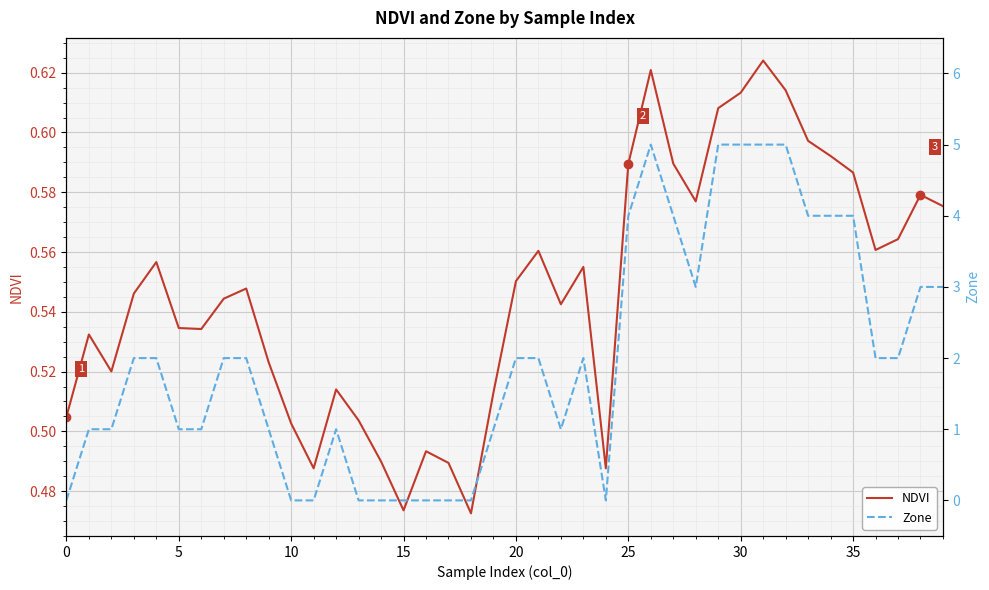

What is the label of the 21st point from the right?

19